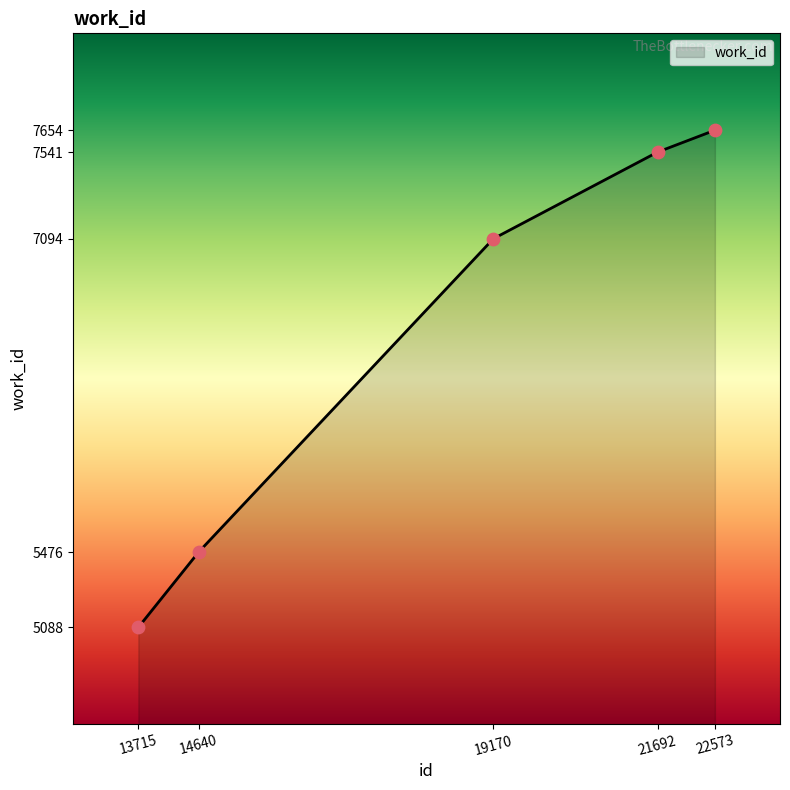

What is the ratio of the value at 19170 to the value at 13715?

1.4